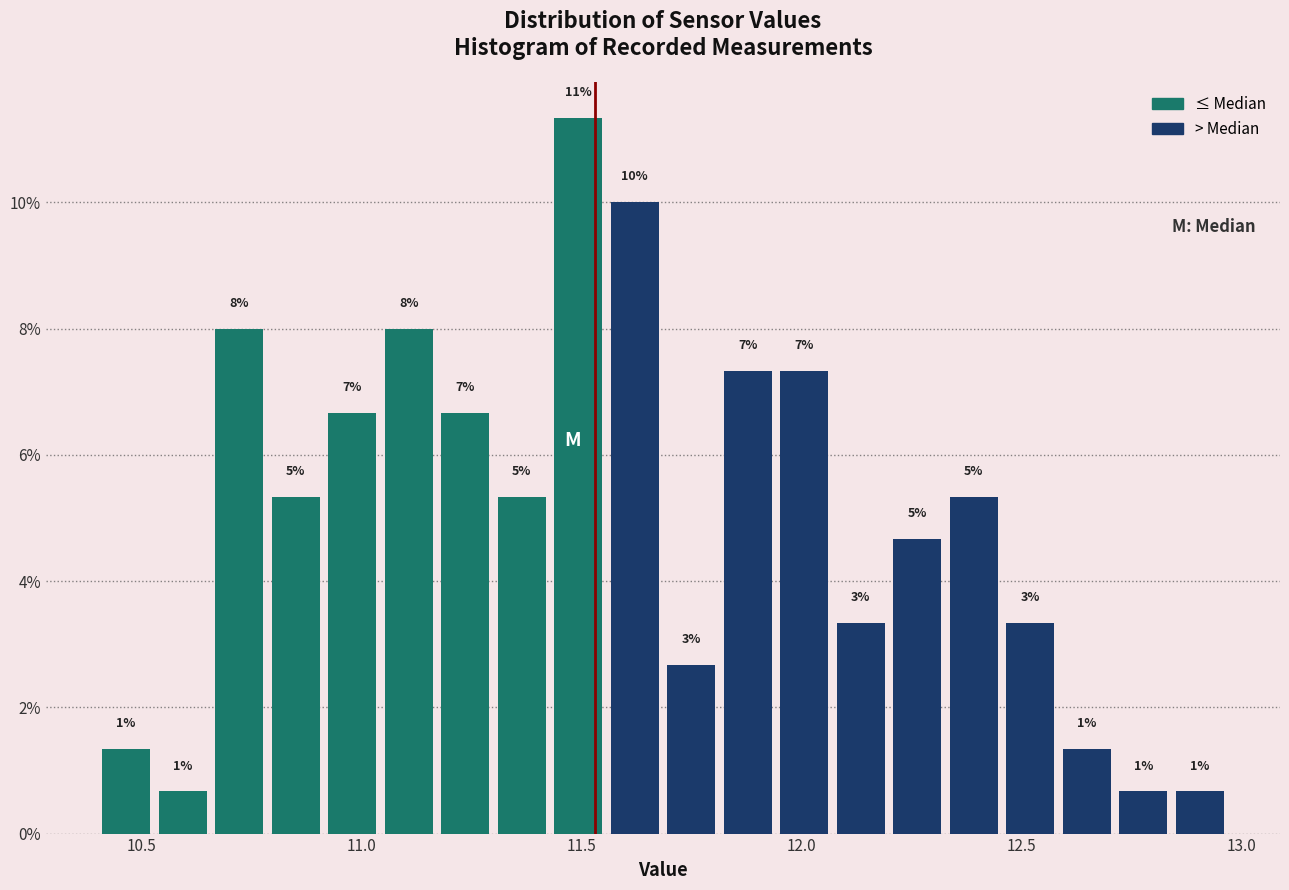

Read against the x-axis, roughly where is the centre of the tallest bar?

11.50